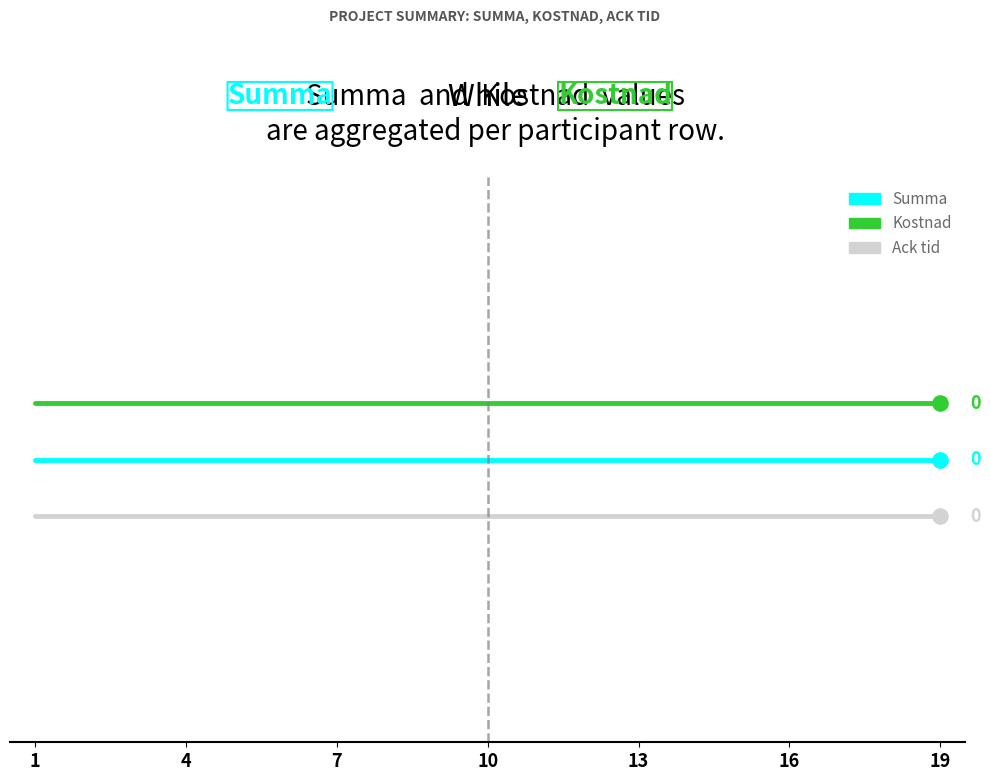

What are all the series names shown in the legend?

Summa, Kostnad, Ack tid